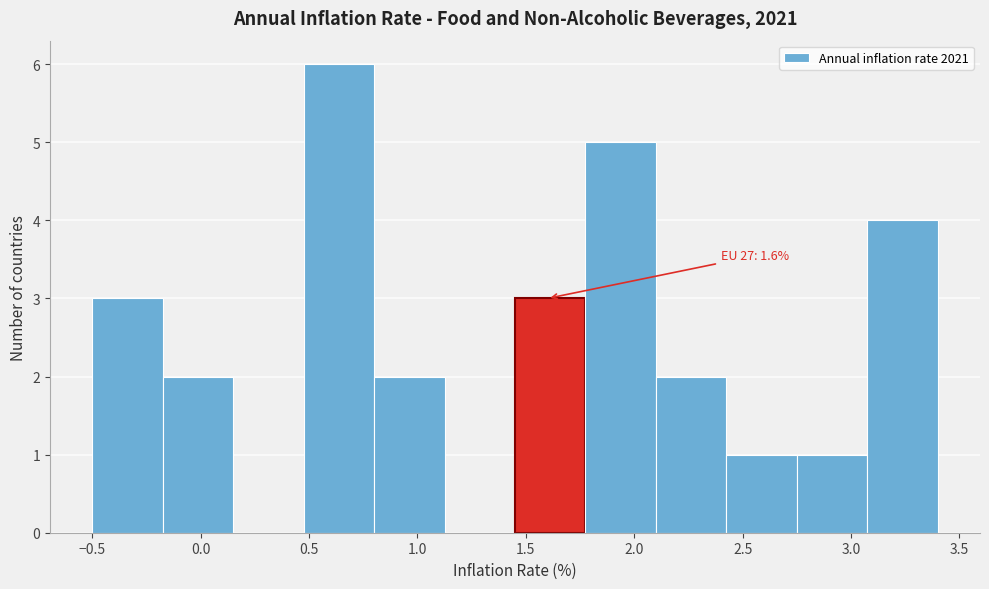

Over which range of the x-axis is the bar tallest?

0.475 to 0.800